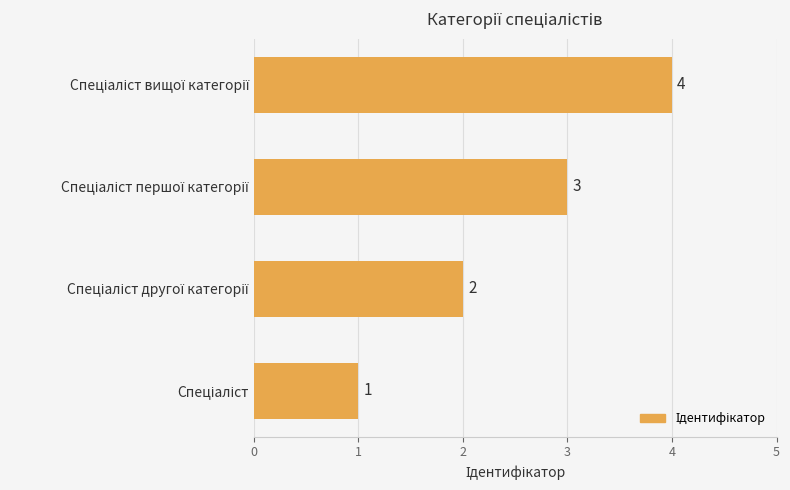

What is the difference between the maximum and minimum values?

3